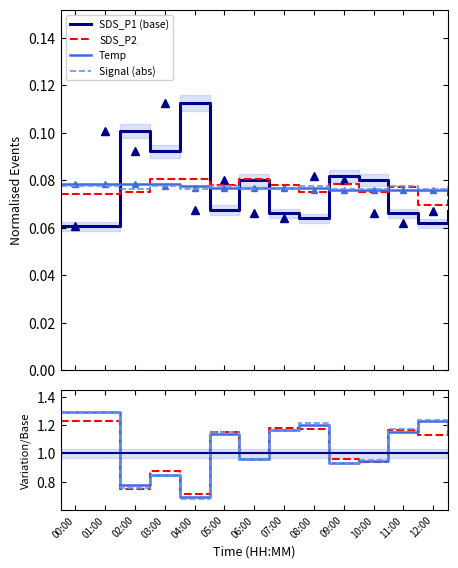

What is the label of the 4th point from the left?

03:00